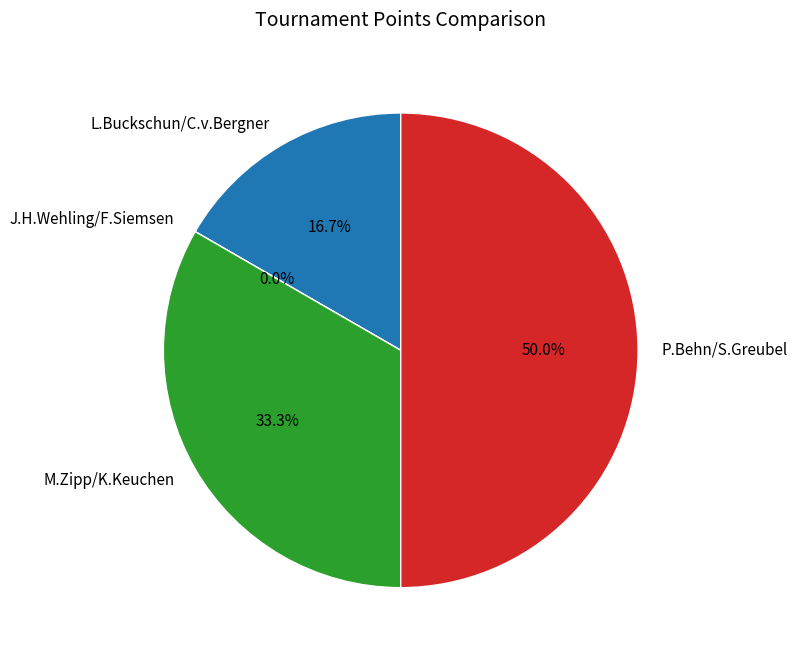

To the nearest percent, what portion does P.Behn/S.Greubel represent?

50%